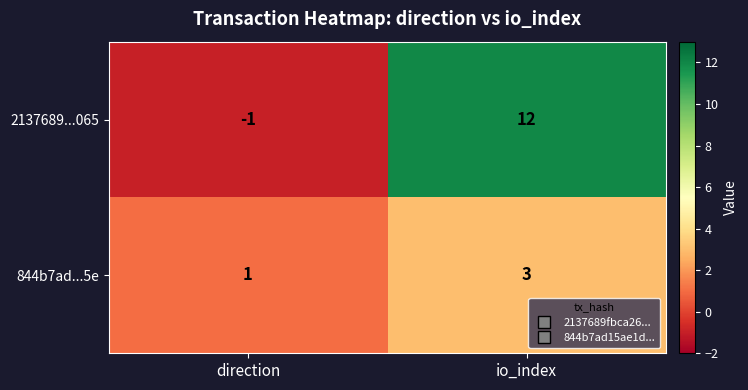

At io_index, list the series in order from largest to smallest.

2137689...065, 844b7ad...5e